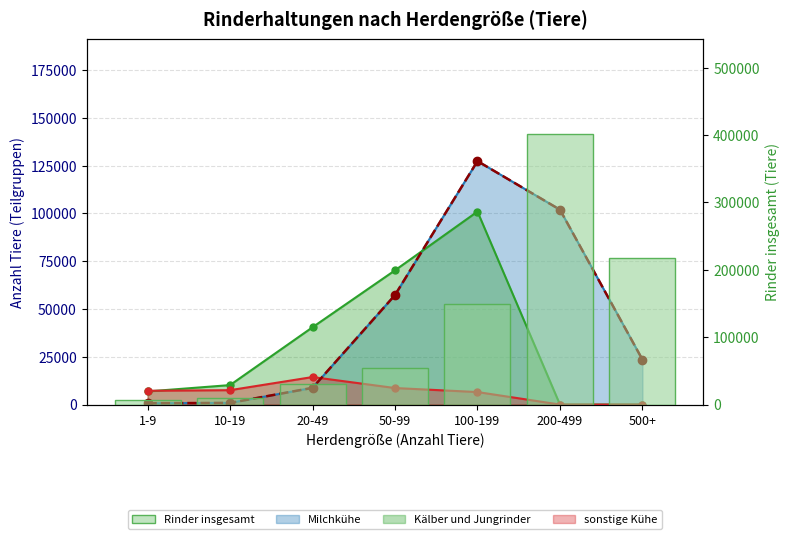

At which category does the chart reach its minimum across all series?

1-9